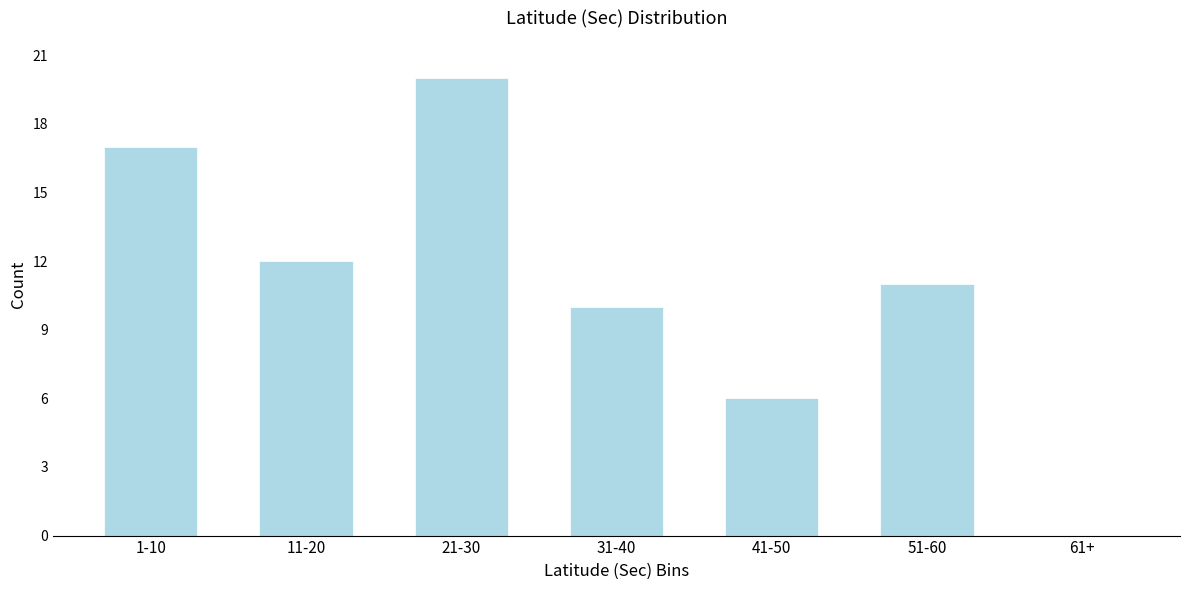

Reading left to right, list all the values displayed in this chart.

1-10=17	11-20=12	21-30=20	31-40=10	41-50=6	51-60=11	61+=0